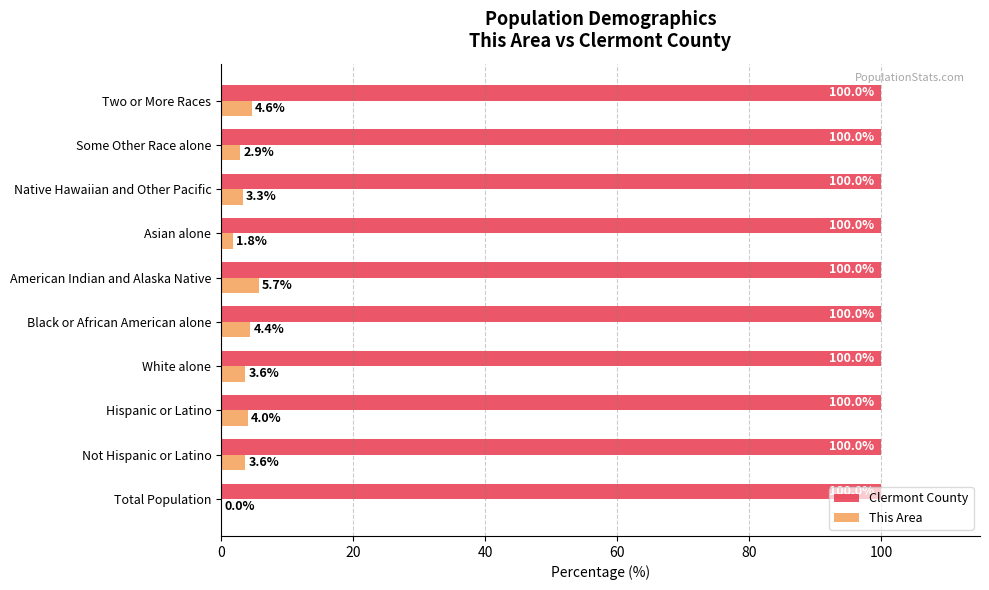

The This Area series shows 3.6 at White alone. True or false?

True